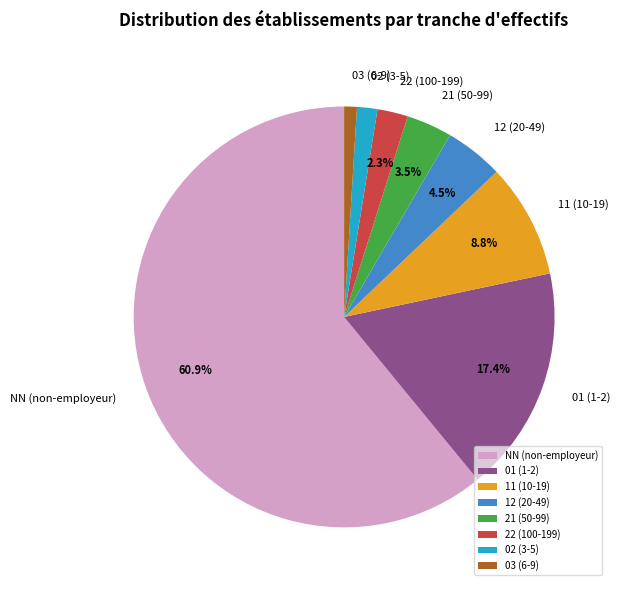

The 22 slice represents 2% of the pie. True or false?

True